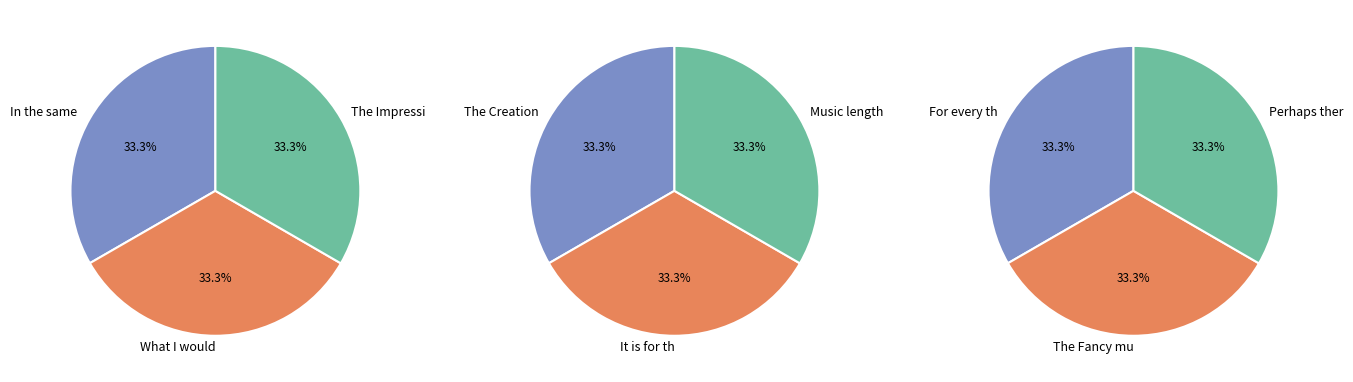

What is the ratio of the value at The Fancy must be warm to the value at It is for this Reason?

1.0